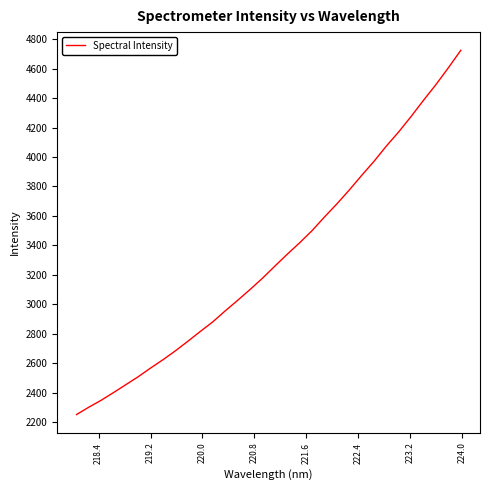

What is the greatest value displayed?

4724.0